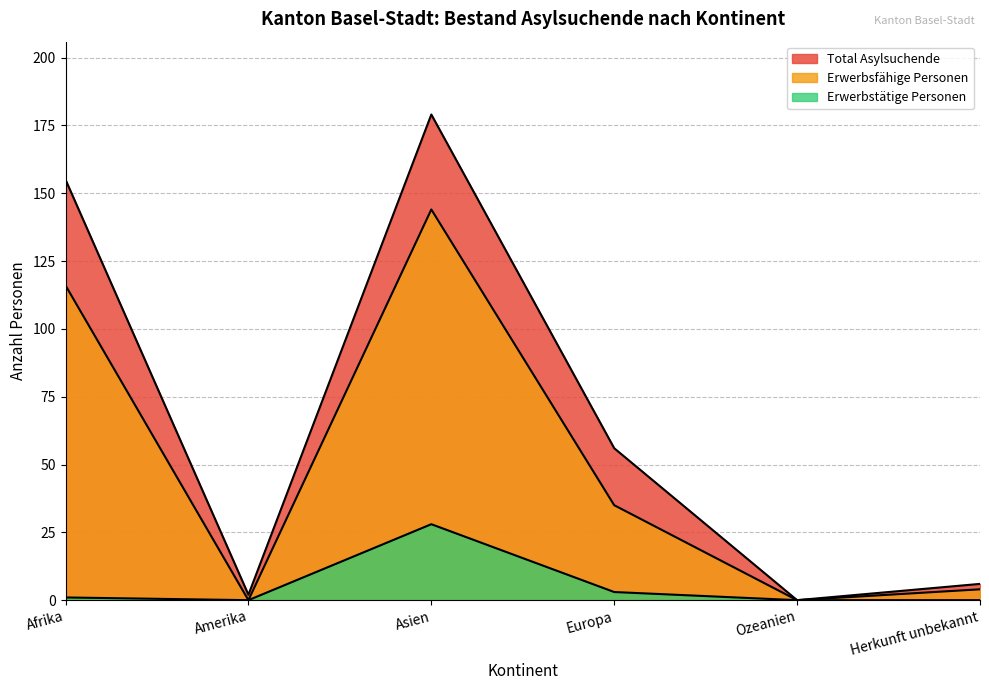

What is the label of the 1st point from the right?

Herkunft unbekannt